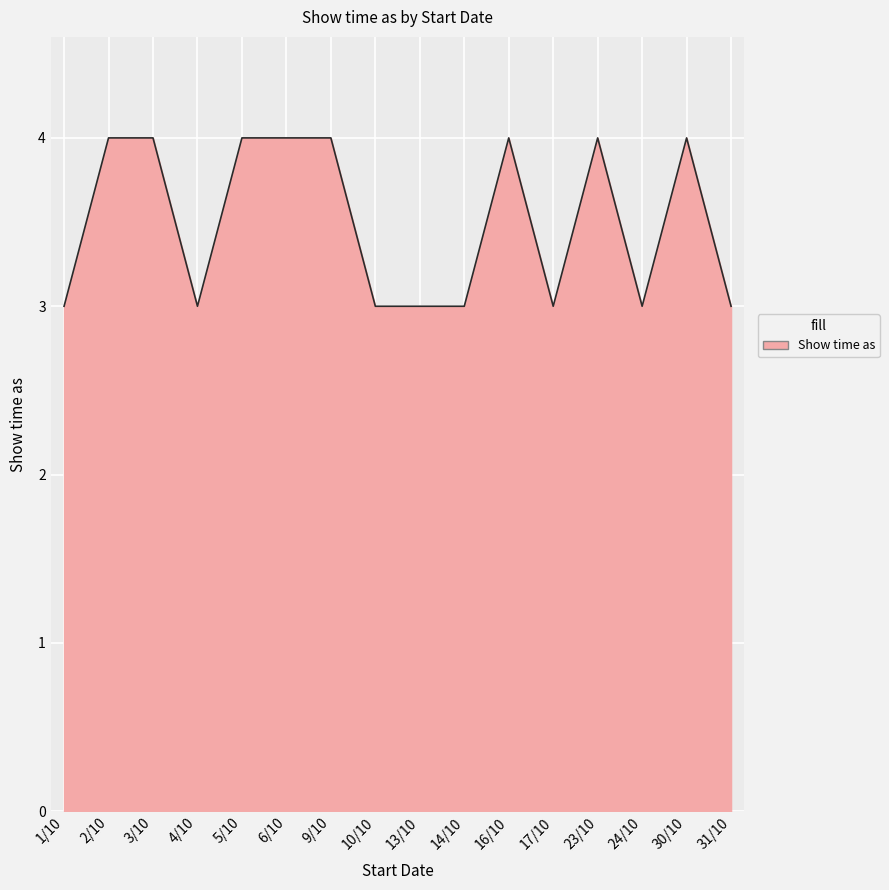

What position from the left is 10/10?

8